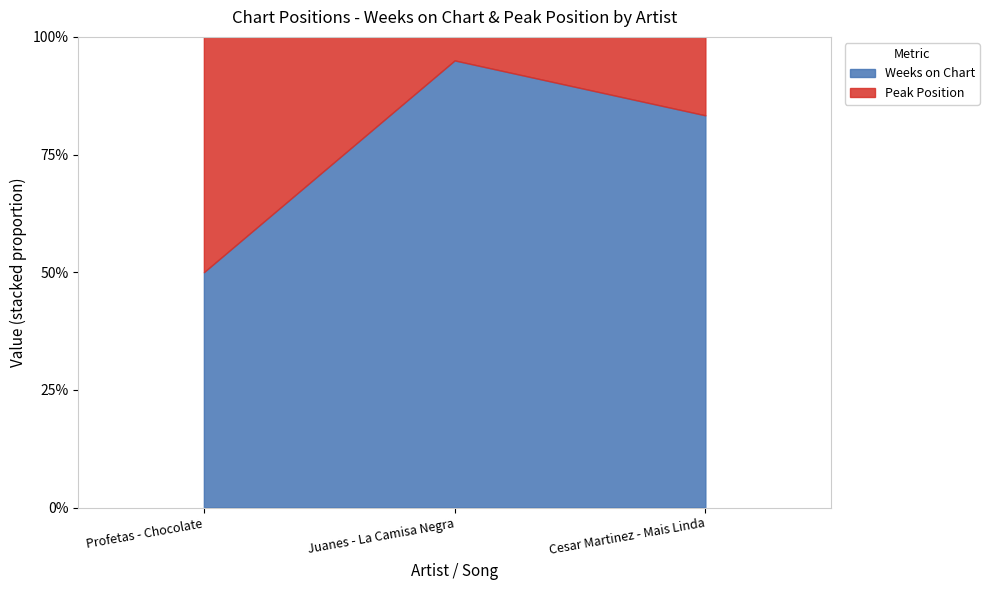

Is it true that Peak Position equals 1 at Juanes - La Camisa Negra?

True